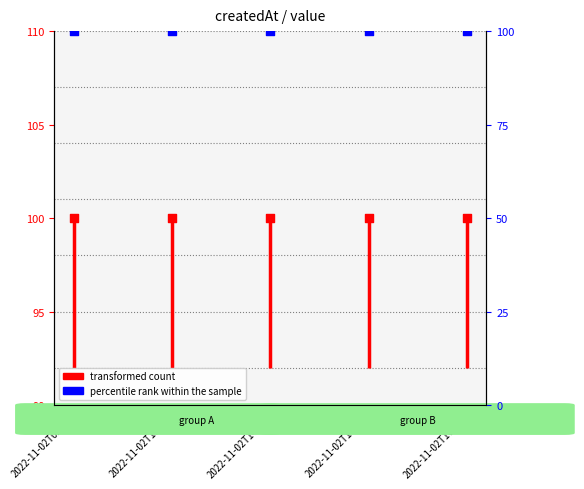

Which series contains the lowest Y value?

transformed count